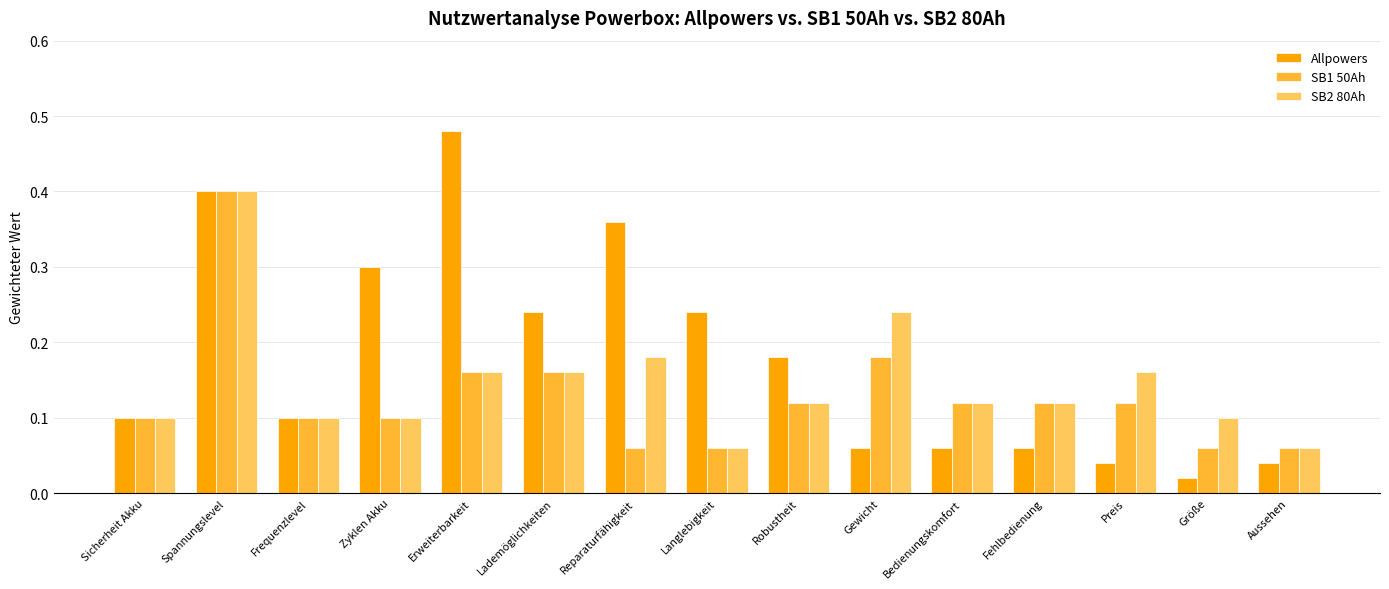

What is the label of the 9th bar from the left?

Robustheit